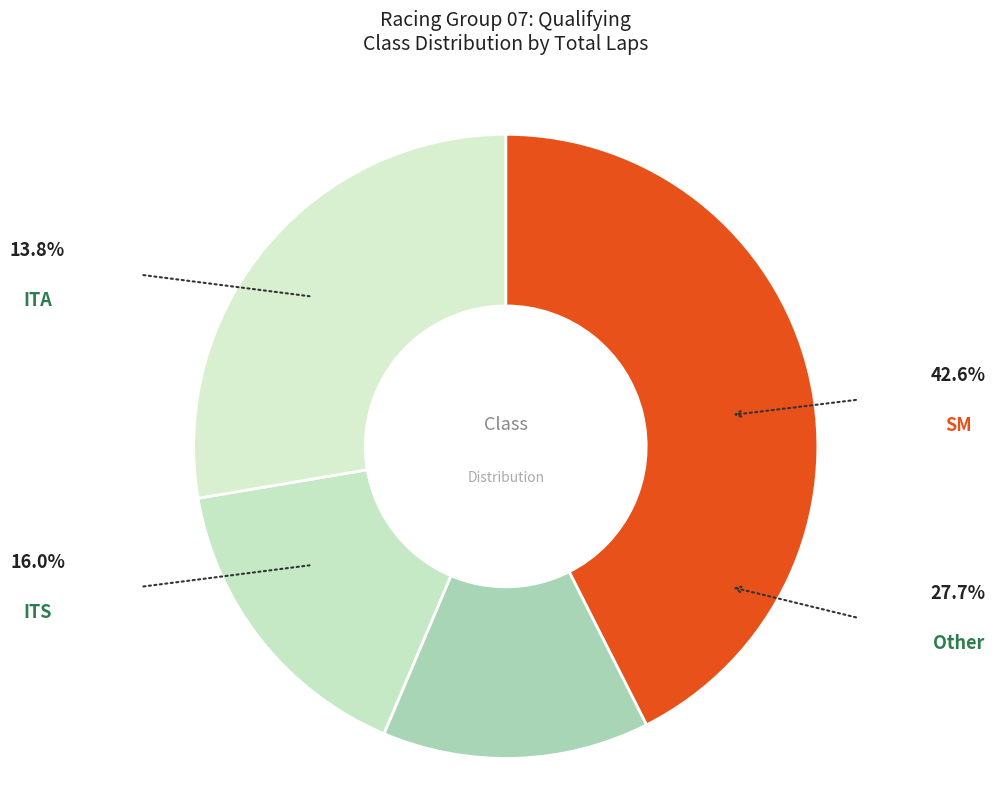

What is the largest slice in the pie chart?

SM